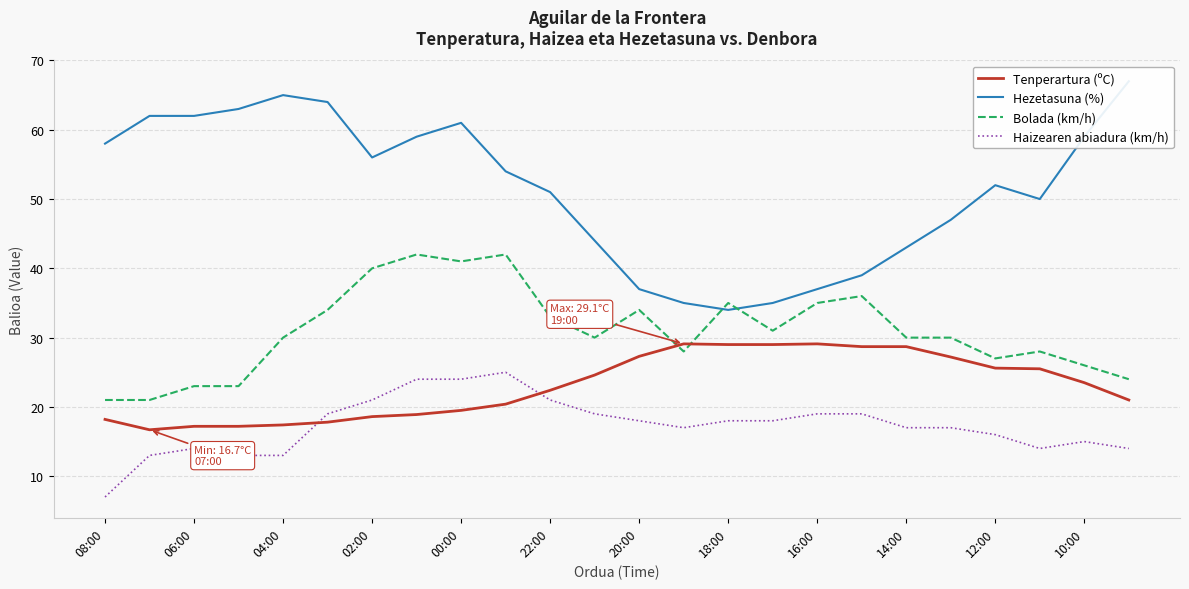

What is the maximum value for Hezetasuna (%)?

67.0